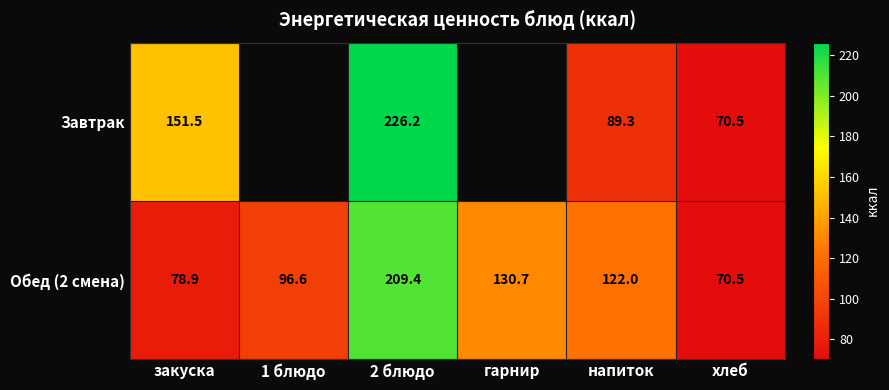

True or false: Обед (2 смена) has a value of 32.2 at напиток.

False